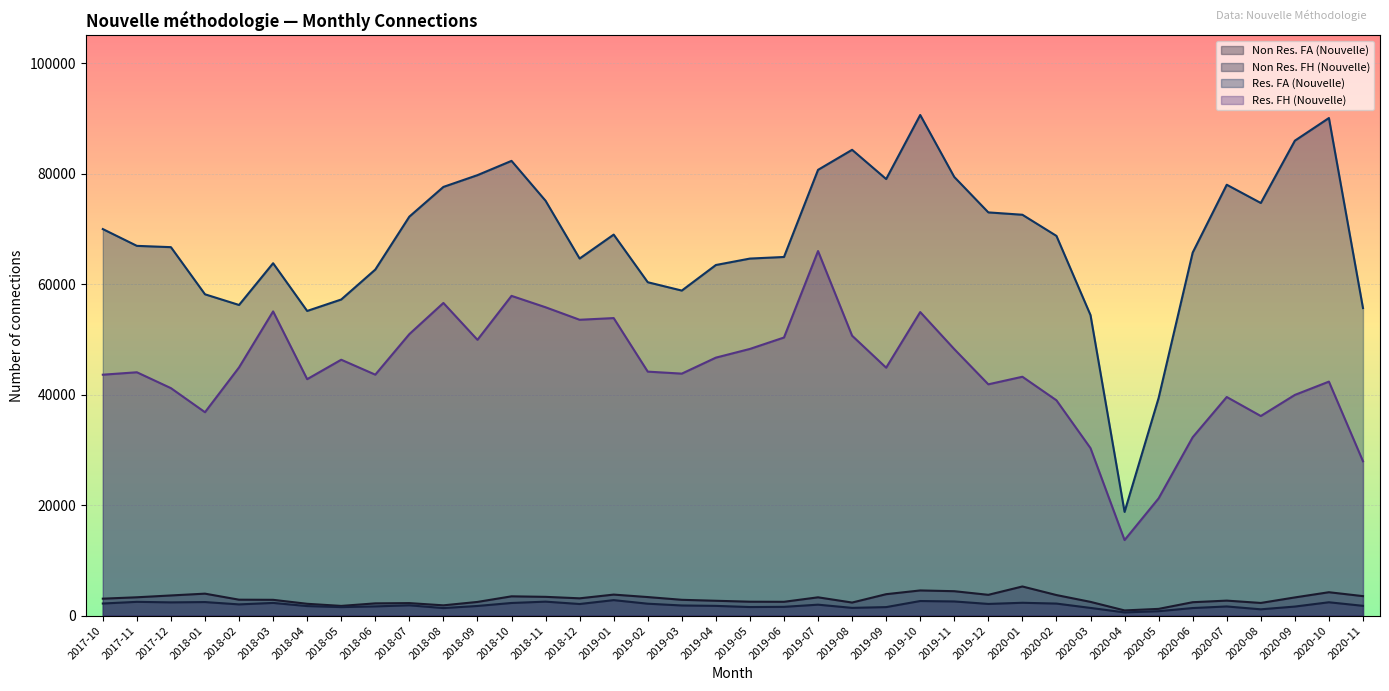

At how many categories does at least one series exceed 41201?

36